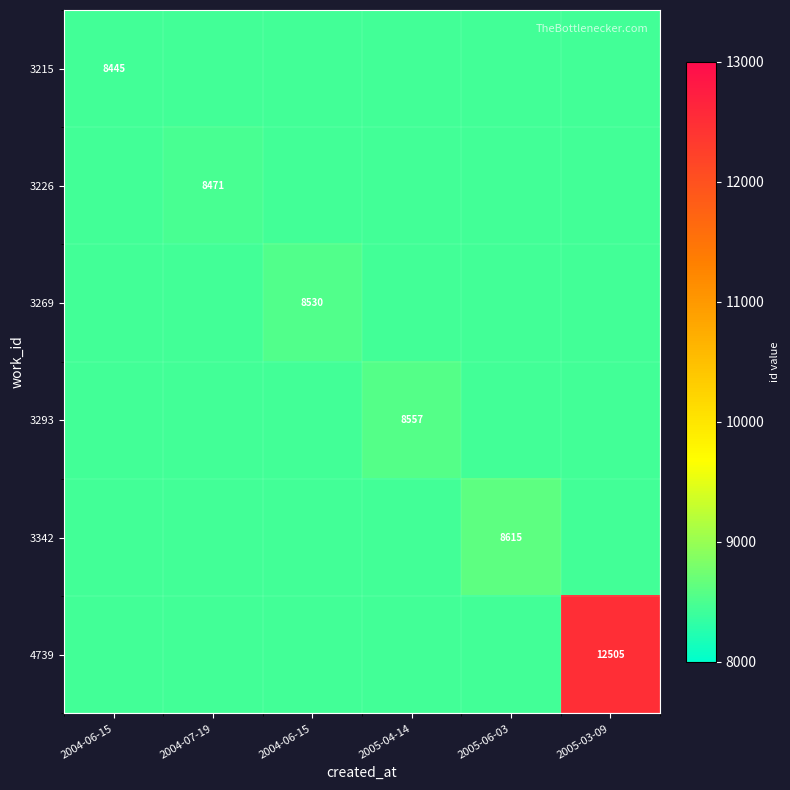

Count the number of data series in this chart.

6